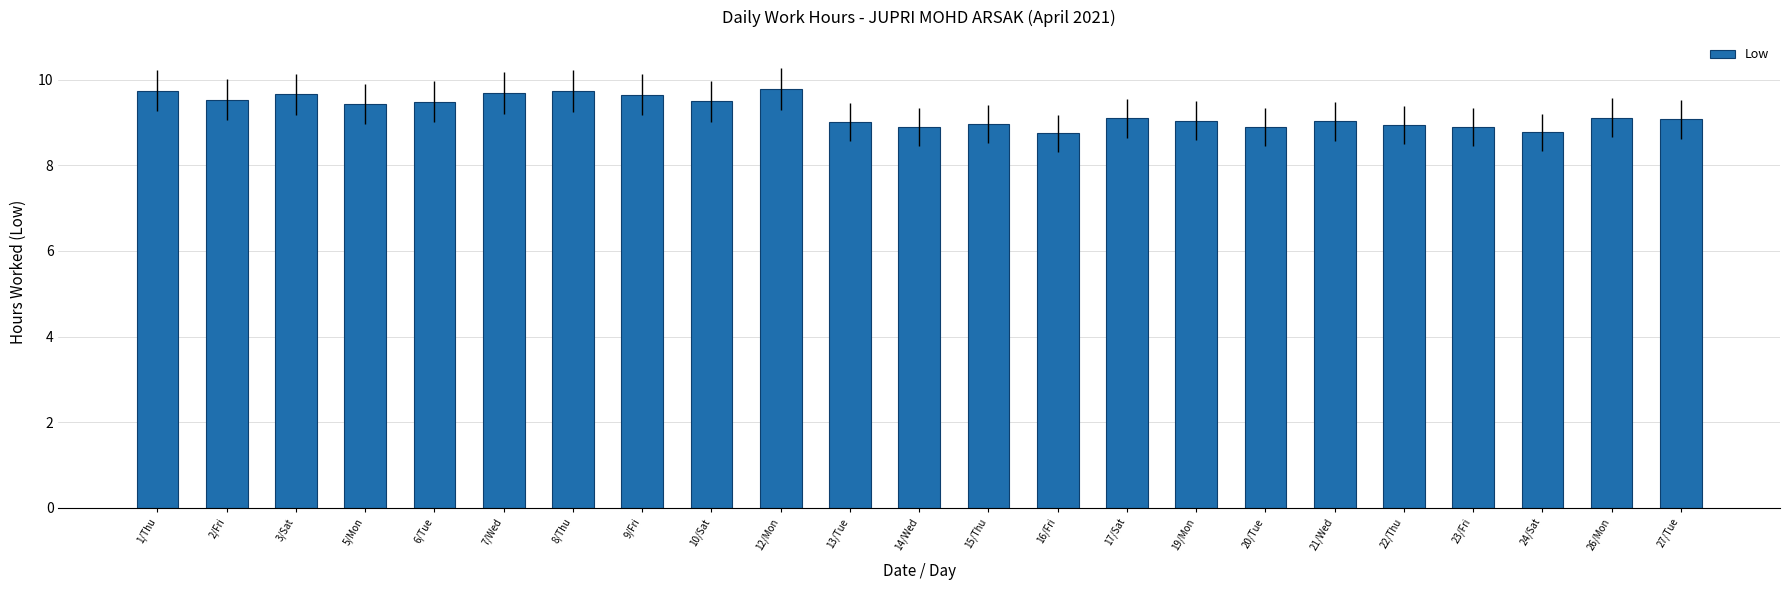

What is the value of the 13th bar from the left?

9.0